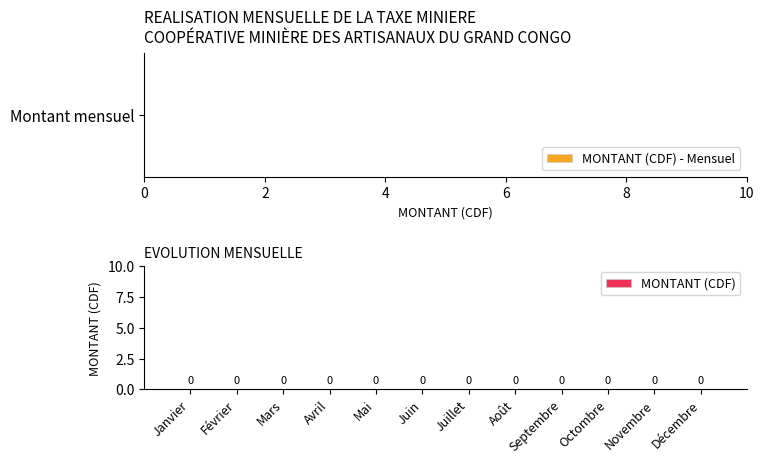

List the series in order of their peak value, highest first.

MONTANT (CDF) - Mensuel, MONTANT (CDF)